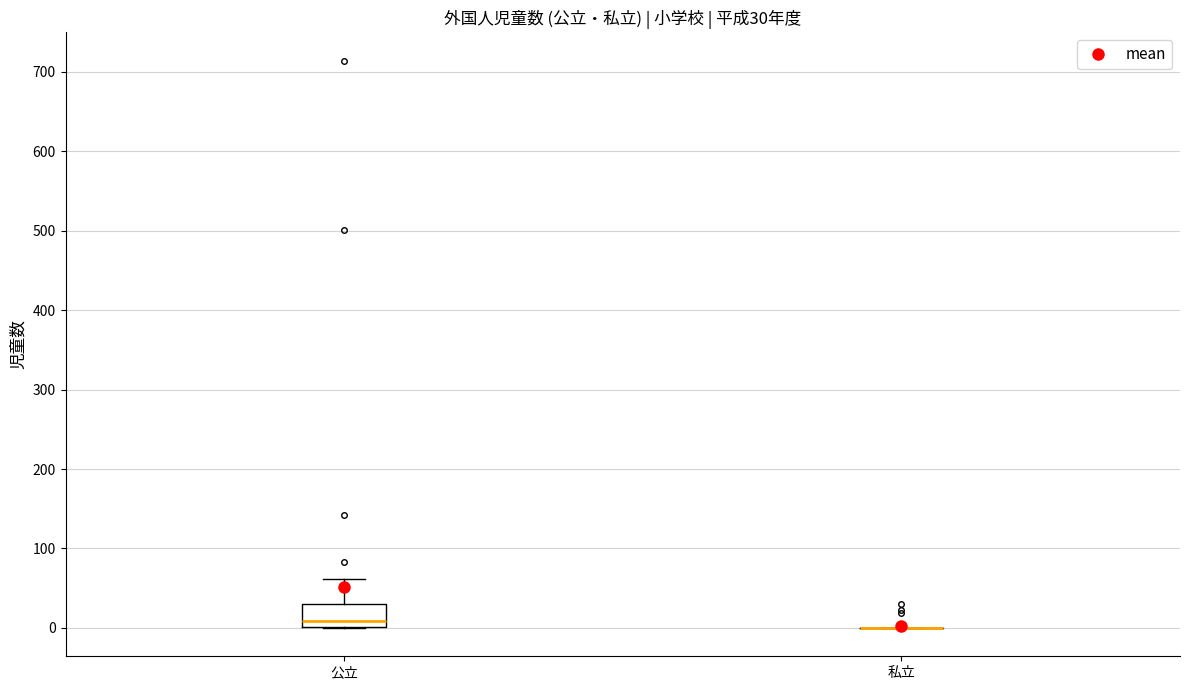

Which box is the tallest, from its lower edge to its upper edge?

公立